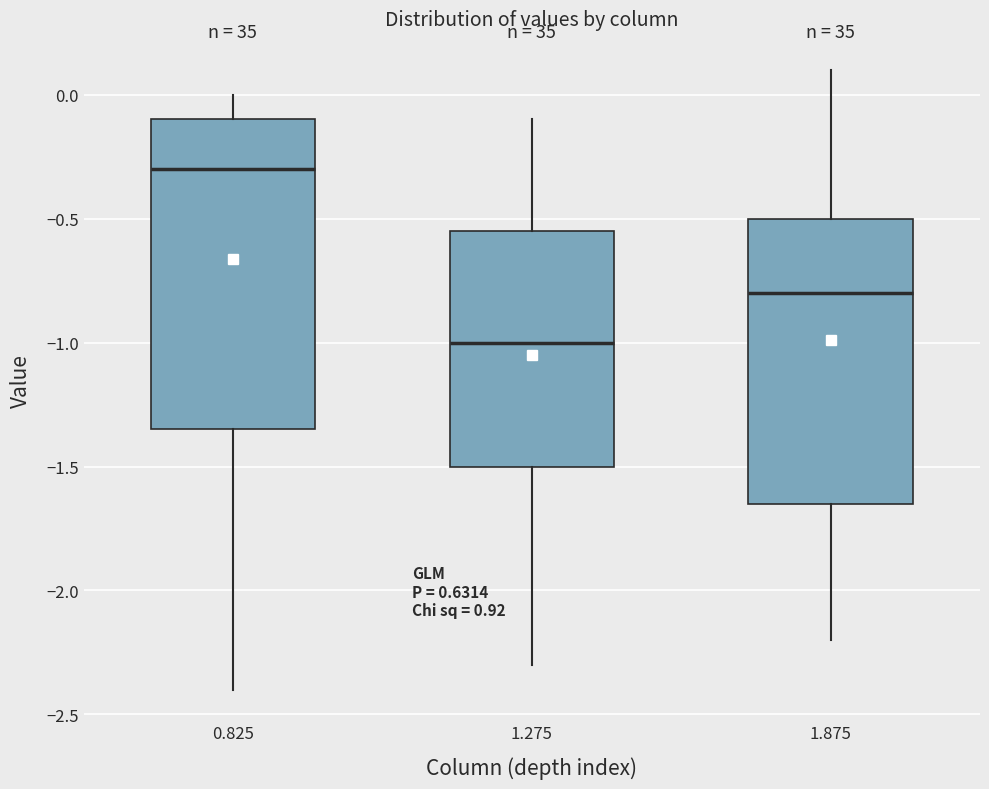

Which box's median line is the lowest?

1.275